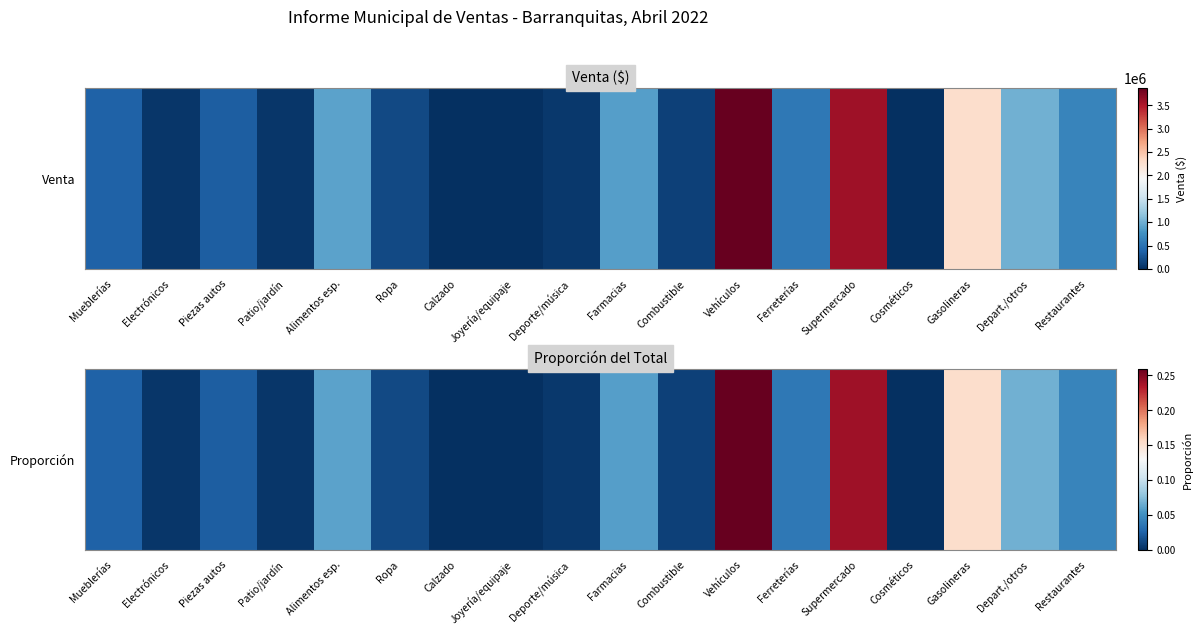

Reading left to right, transcribe all the data shown in this chart.

Mueblerías=0.0	Electrónicos=0.0	Piezas autos=0.0	Patio/jardín=0.0	Alimentos esp.=0.1	Ropa=0.0	Calzado=0.0	Joyería/equipaje=0.0	Deporte/música=0.0	Farmacias=0.1	Combustible=0.0	Vehículos=0.3	Ferreterías=0.0	Supermercado=0.2	Cosméticos=0.0	Gasolineras=0.2	Depart./otros=0.1	Restaurantes=0.0